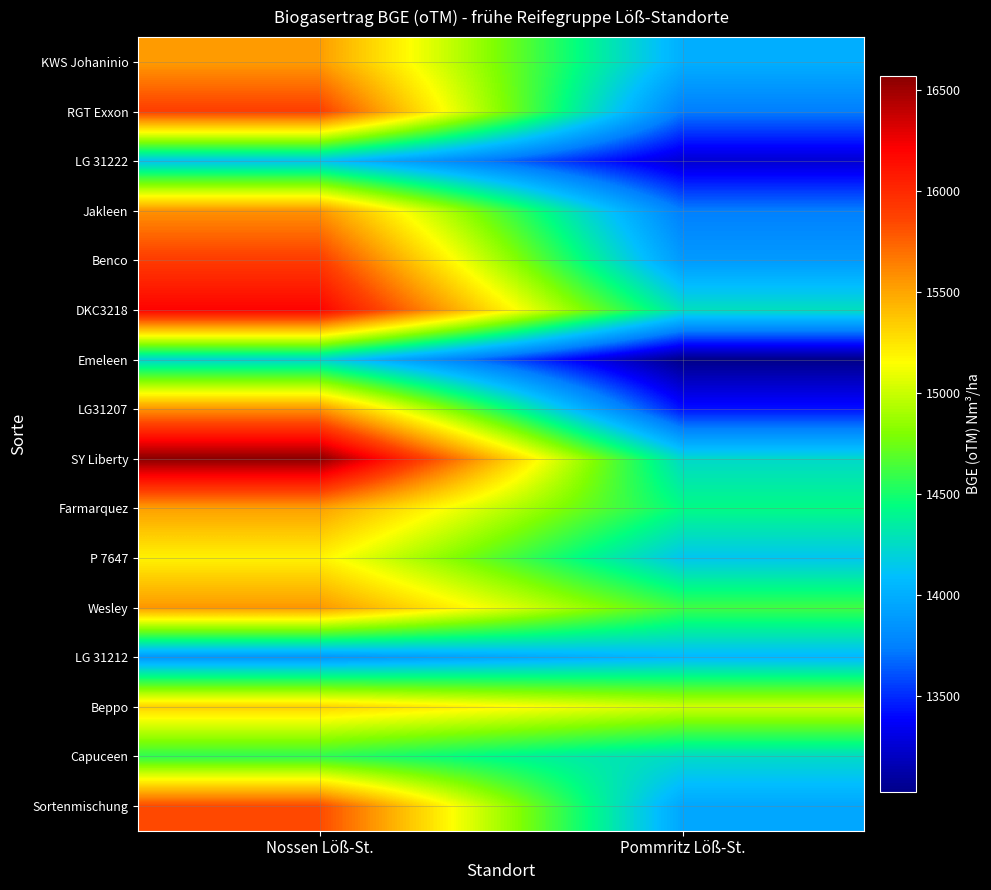

Which series has the largest total across all categories?

SY Liberty